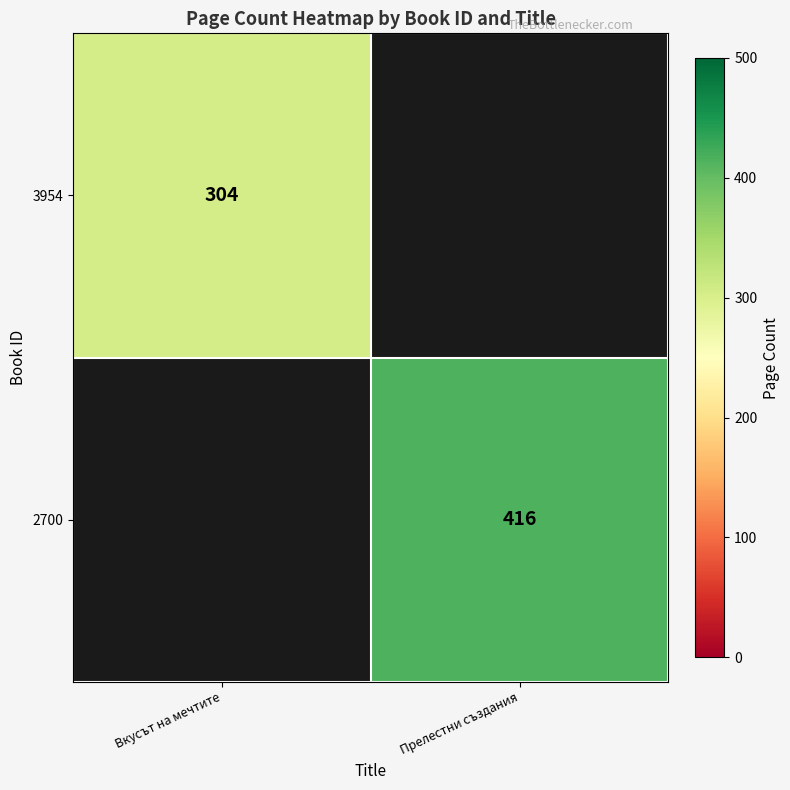

Is it true that 3954 equals 304 at Вкусът на мечтите?

True